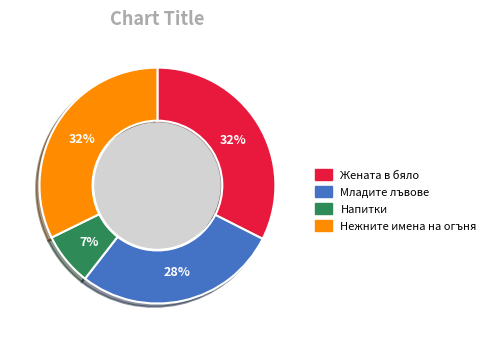

The Напитки slice represents 18% of the pie. True or false?

False